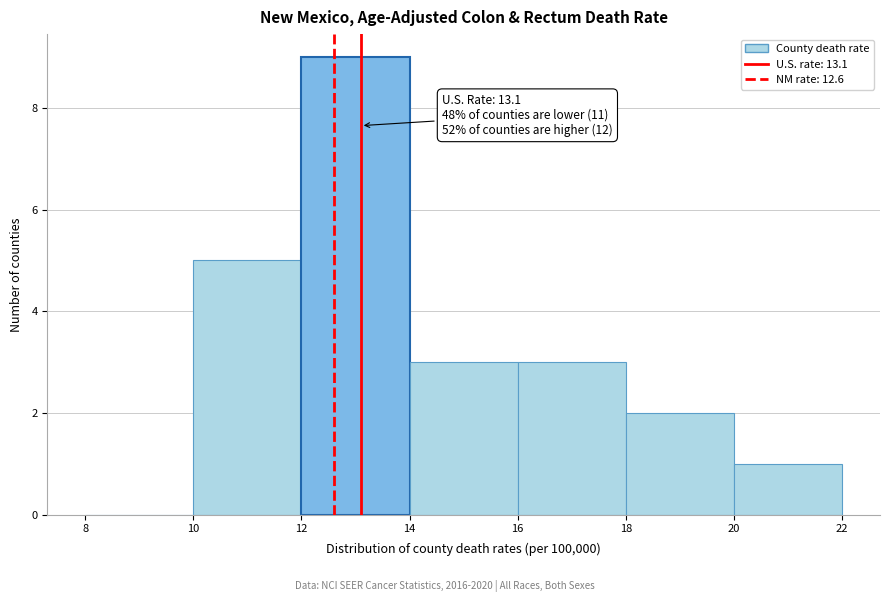

Over which range of the x-axis is the bar tallest?

12 to 14